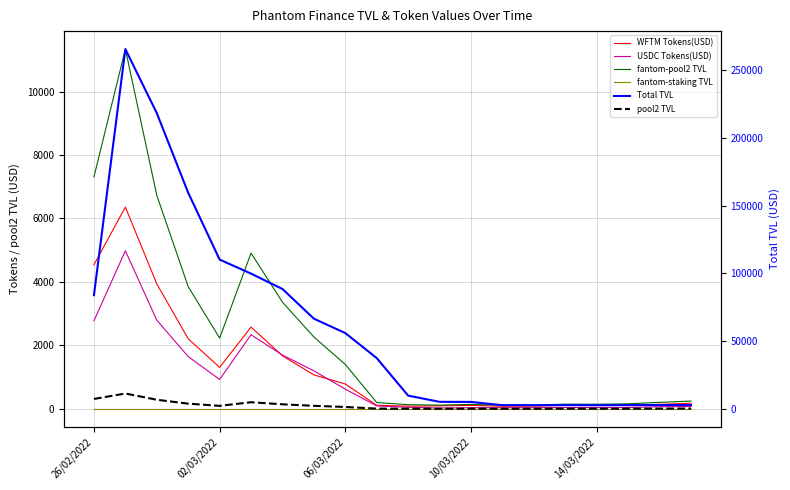

Which series has the largest total across all categories?

Total TVL